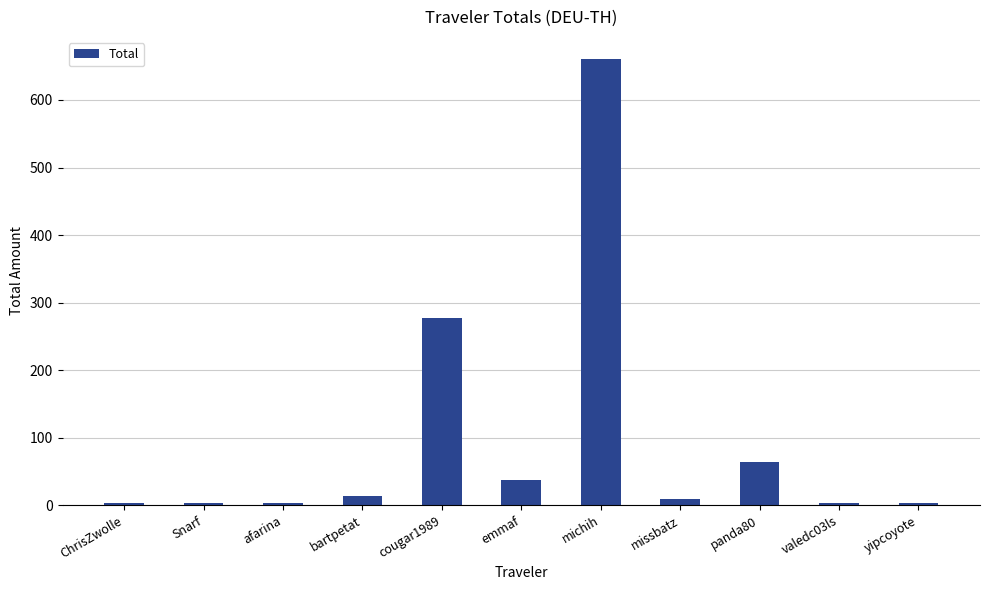

The value at Snarf is 3.0. True or false?

True